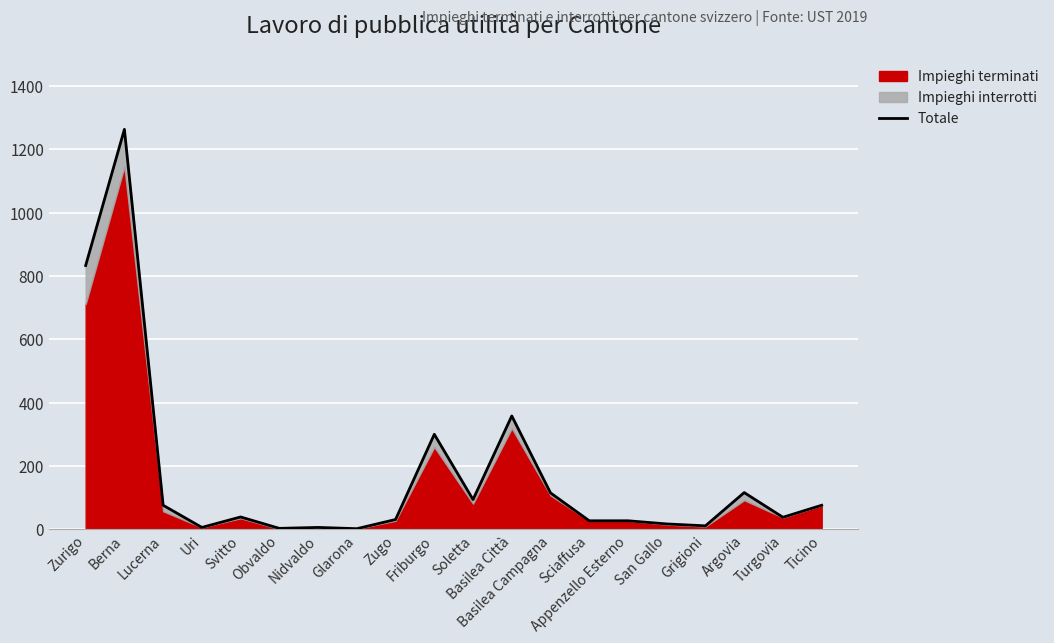

The chart shows a value of 2084 at Berna. True or false?

False